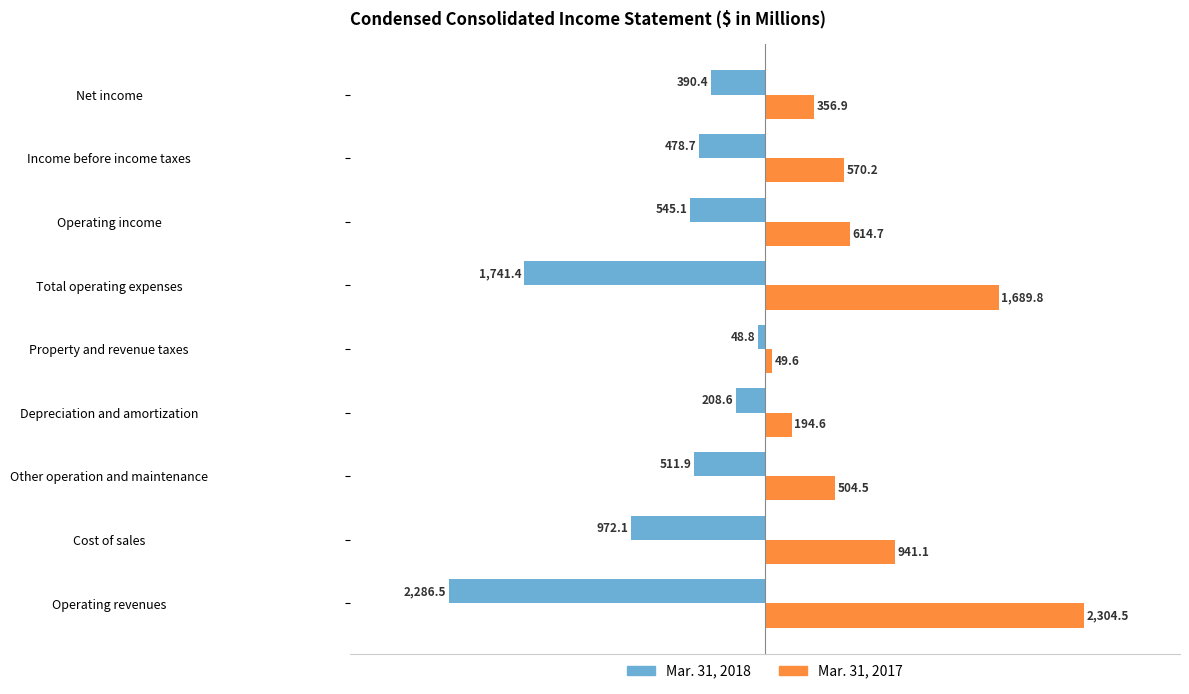

Which series has the widest spread of values?

Mar. 31, 2017